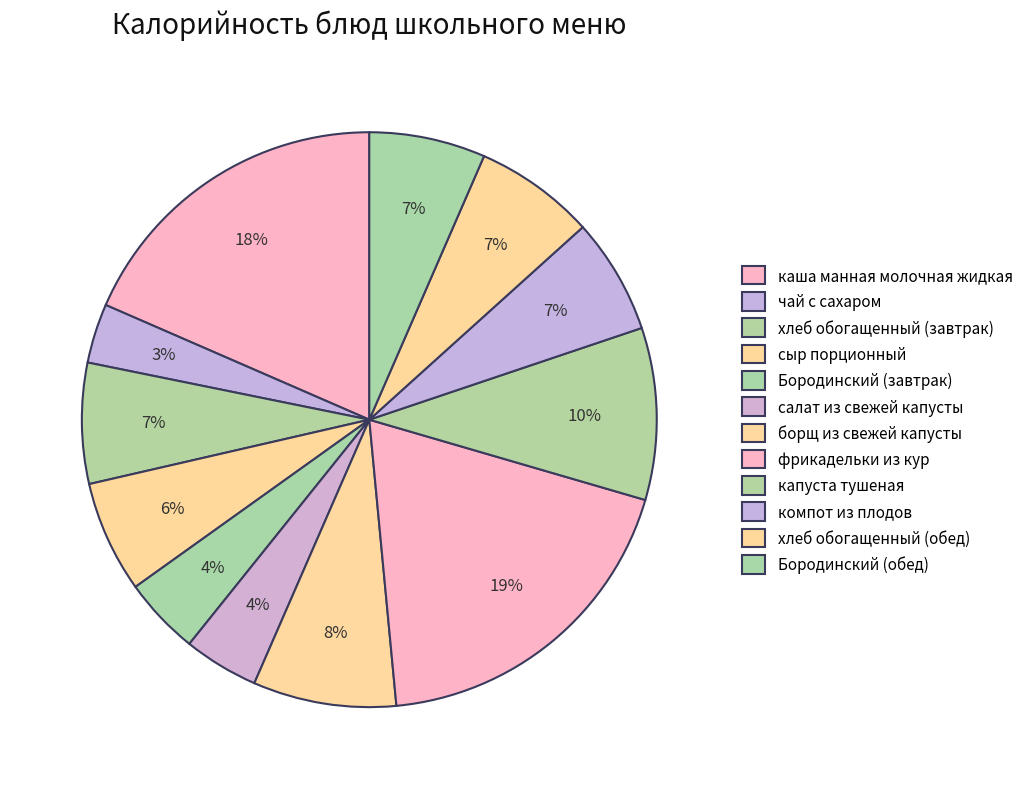

Count the number of slices in the pie.

12